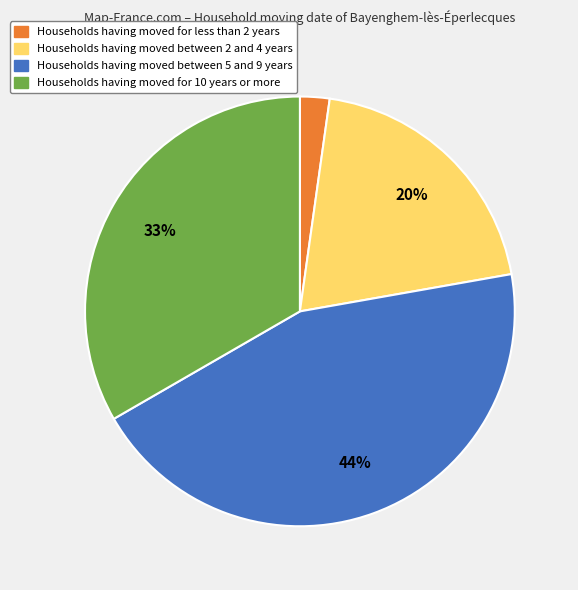

Between Households having moved between 2 and 4 years and Households having moved between 5 and 9 years, which is larger?

Households having moved between 5 and 9 years